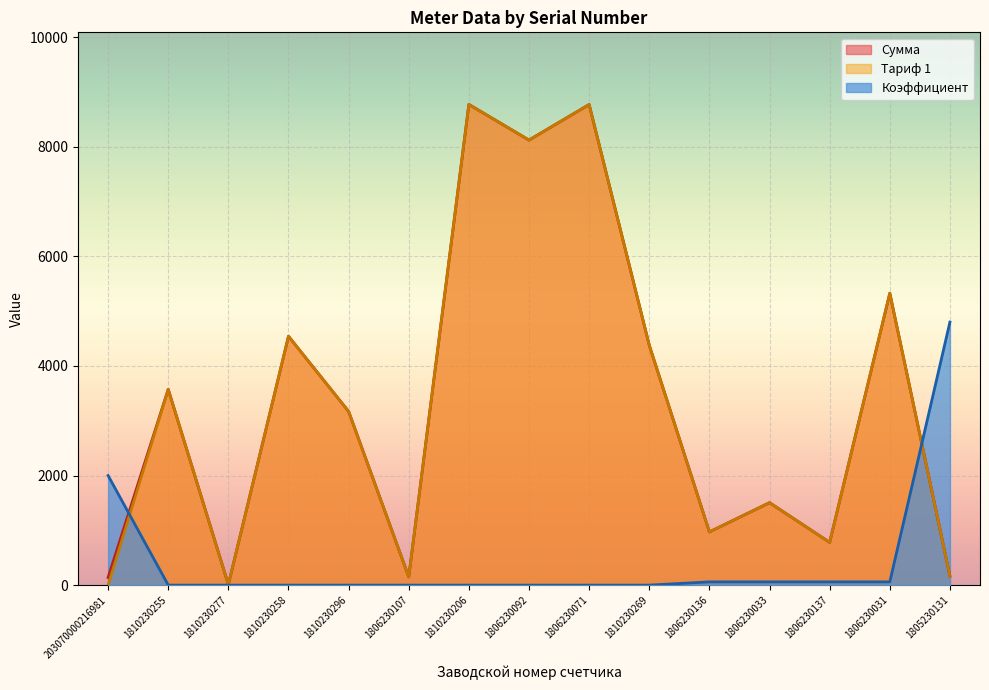

Which series has the largest total across all categories?

Сумма